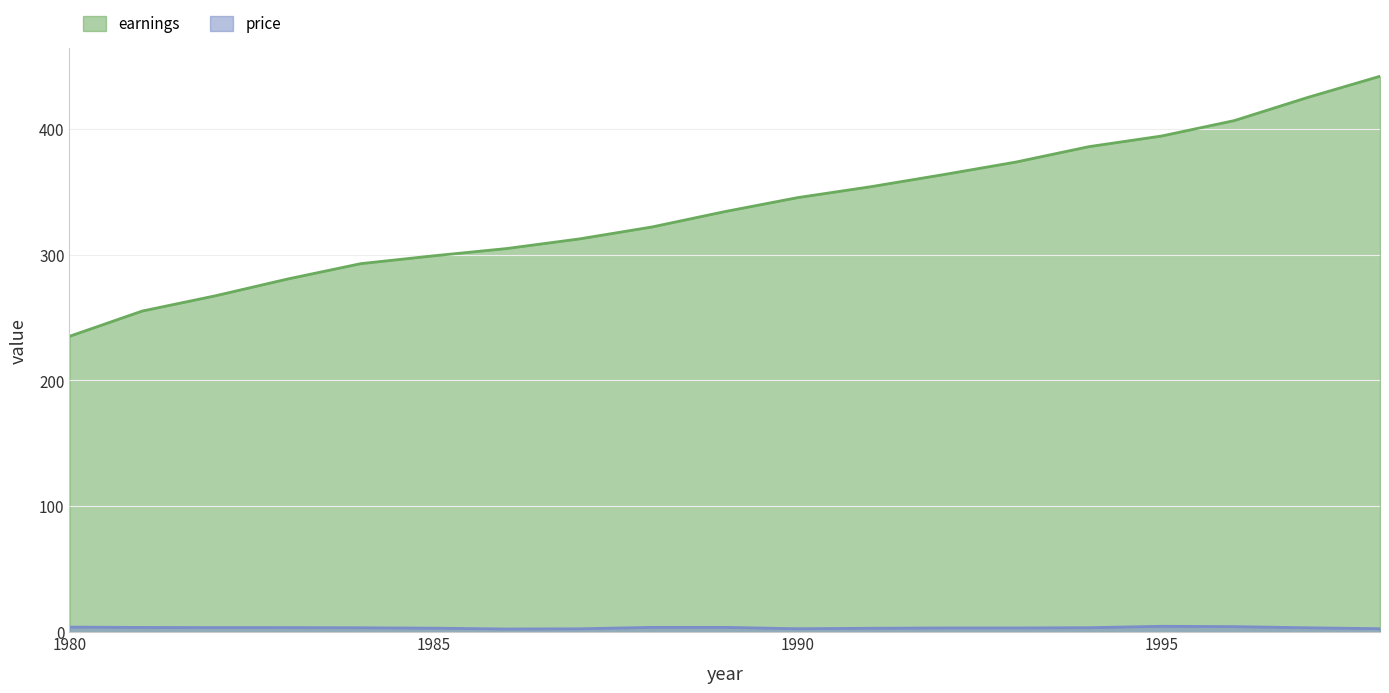

List the series in order of their overall mean, lowest first.

price, earnings